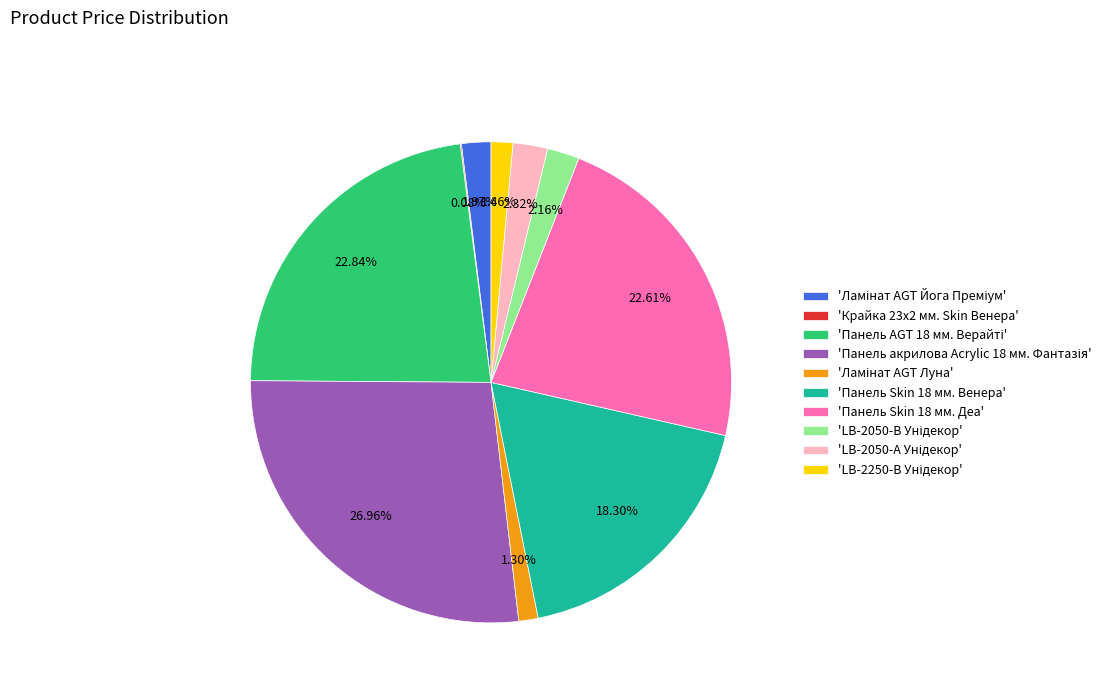

Does any single category account for the majority?

No